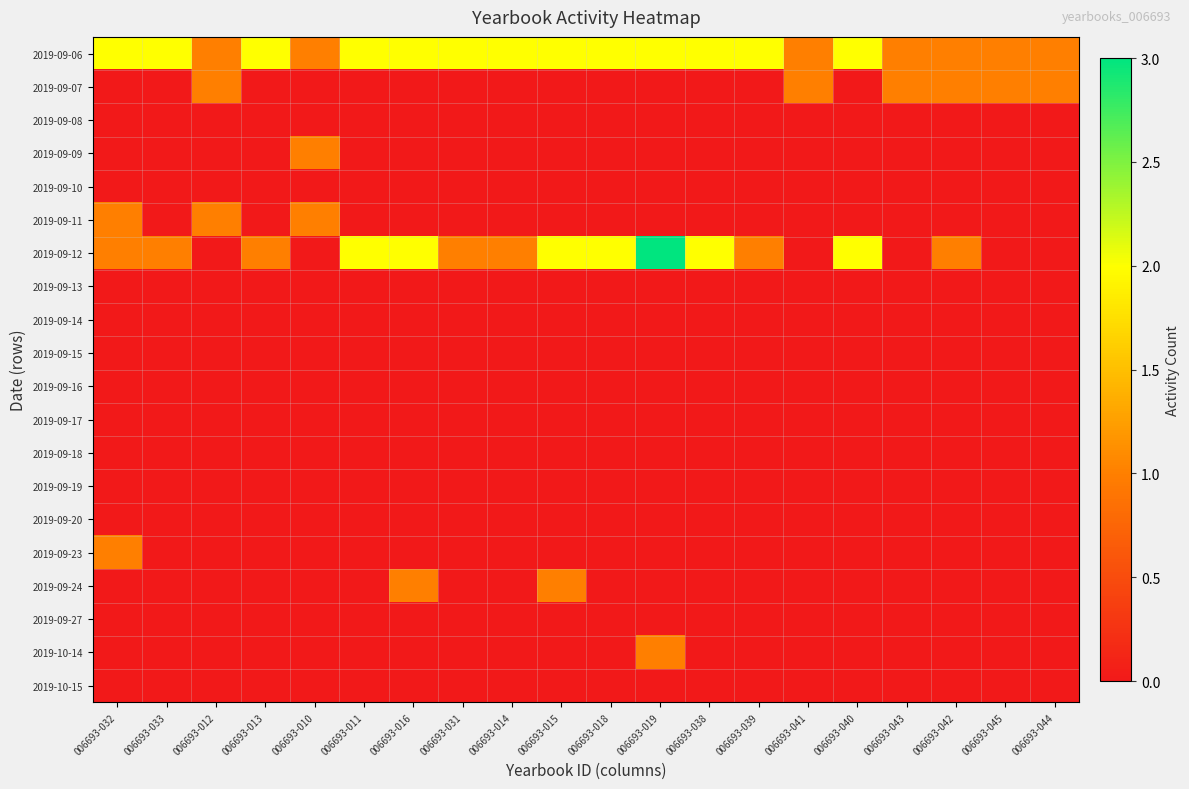

Which category has the lowest value across all series?

006693-032